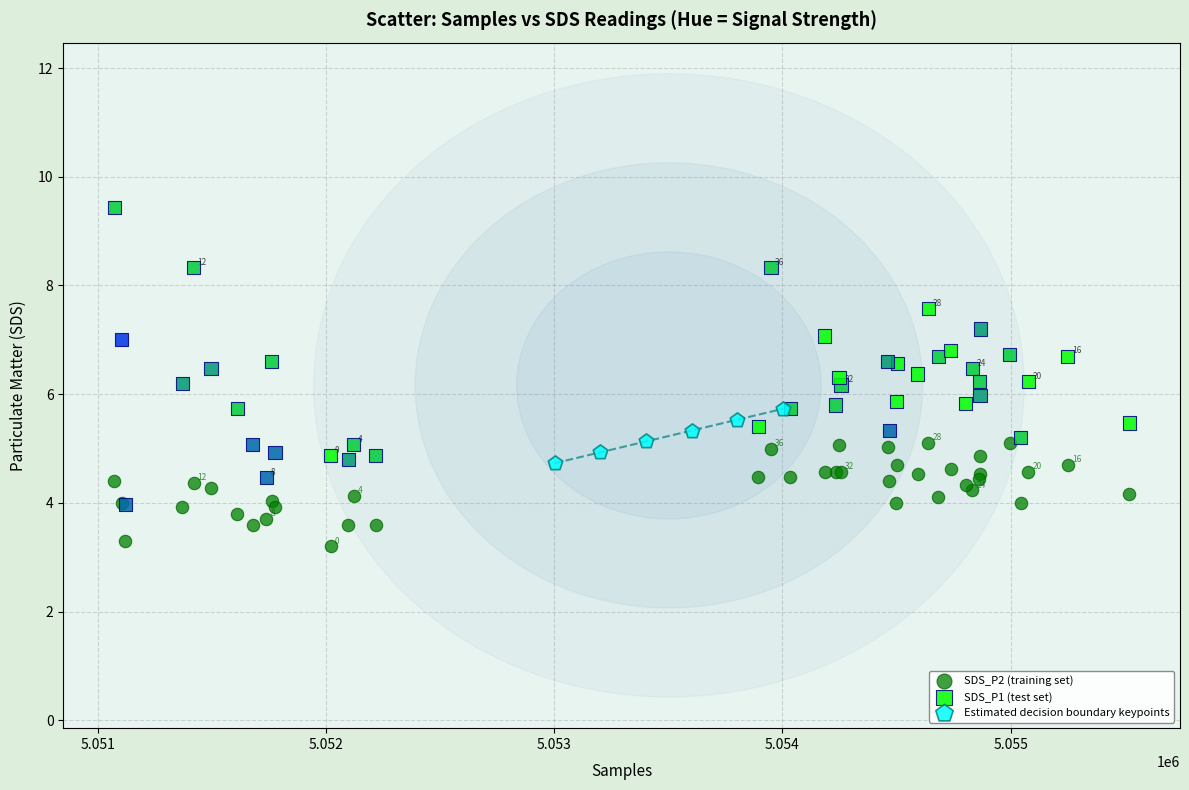

Which series contains the lowest Y value?

SDS_P2 (training set)